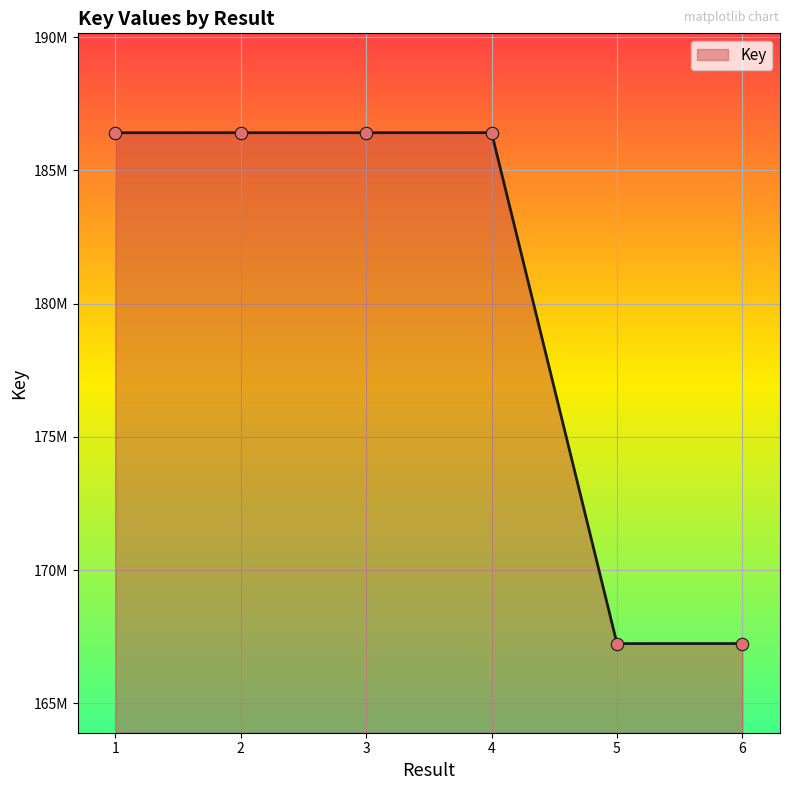

Between 2 and 1, which is larger?

2